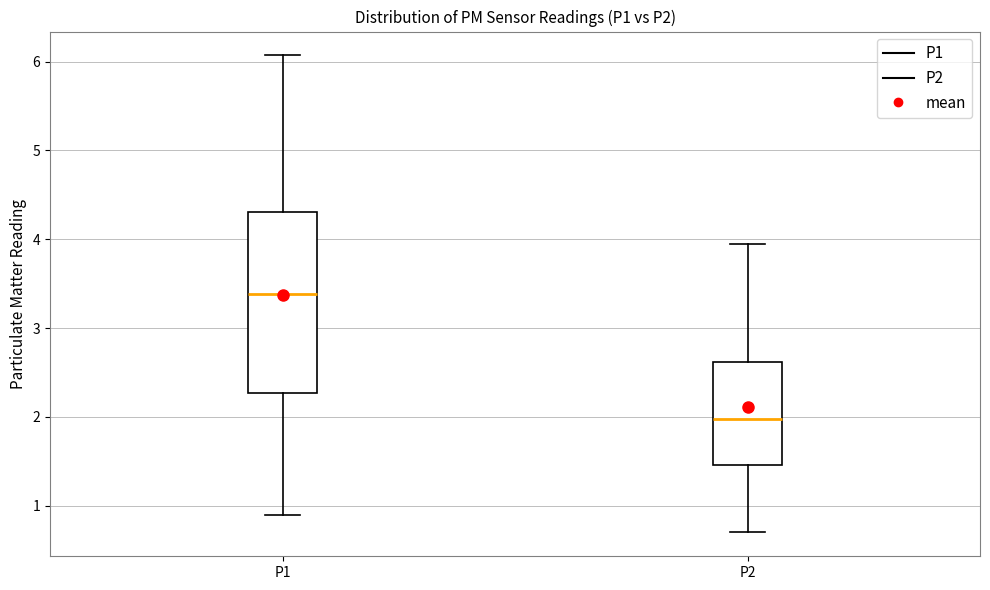

Reading left to right, read every box against the y-axis: the position of its median line, the range the box covers, and the ends of its whiskers. The values are not printed on the chart, so give them approximately, as read against the axis.

P1: median 3.4, box 2.3 to 4.3, whiskers 0.9 to 6.1
P2: median 2.0, box 1.5 to 2.6, whiskers 0.7 to 4.0